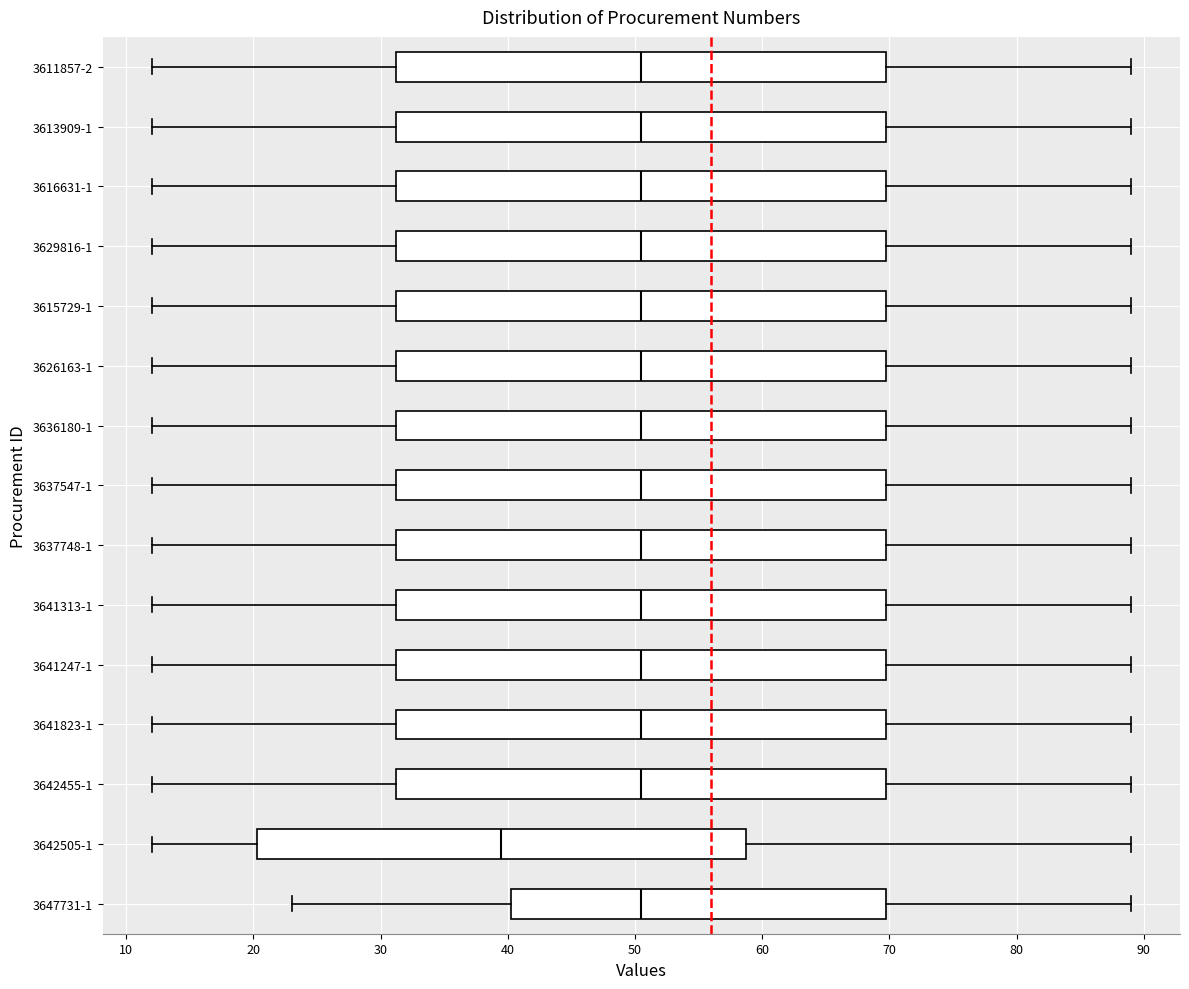

Reading bottom to top, read every box against the x-axis: the position of its median line, the range the box covers, and the ends of its whiskers. The values are not printed on the chart, so give them approximately, as read against the axis.

3647731-1: median 51, box 40 to 70, whiskers 23 to 89
3642505-1: median 40, box 20 to 59, whiskers 12 to 89
3642455-1: median 51, box 31 to 70, whiskers 12 to 89
3641823-1: median 51, box 31 to 70, whiskers 12 to 89
3641247-1: median 51, box 31 to 70, whiskers 12 to 89
3641313-1: median 51, box 31 to 70, whiskers 12 to 89
3637748-1: median 51, box 31 to 70, whiskers 12 to 89
3637547-1: median 51, box 31 to 70, whiskers 12 to 89
3636180-1: median 51, box 31 to 70, whiskers 12 to 89
3626163-1: median 51, box 31 to 70, whiskers 12 to 89
3615729-1: median 51, box 31 to 70, whiskers 12 to 89
3629816-1: median 51, box 31 to 70, whiskers 12 to 89
3616631-1: median 51, box 31 to 70, whiskers 12 to 89
3613909-1: median 51, box 31 to 70, whiskers 12 to 89
3611857-2: median 51, box 31 to 70, whiskers 12 to 89